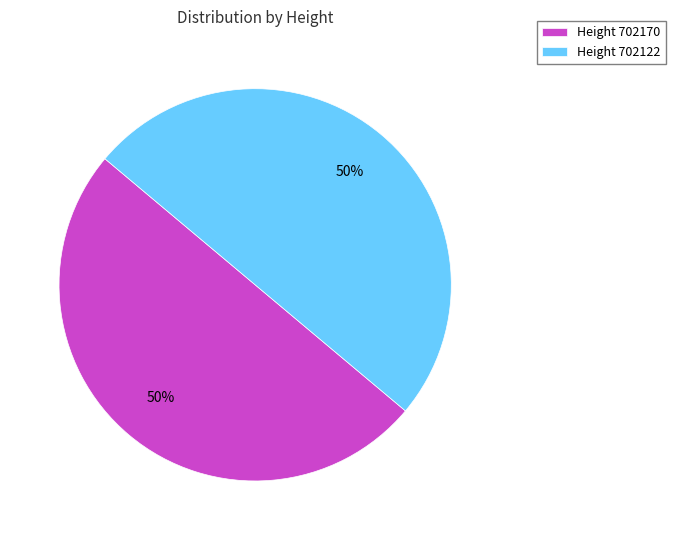

To the nearest percent, what is the average slice percentage?

50%